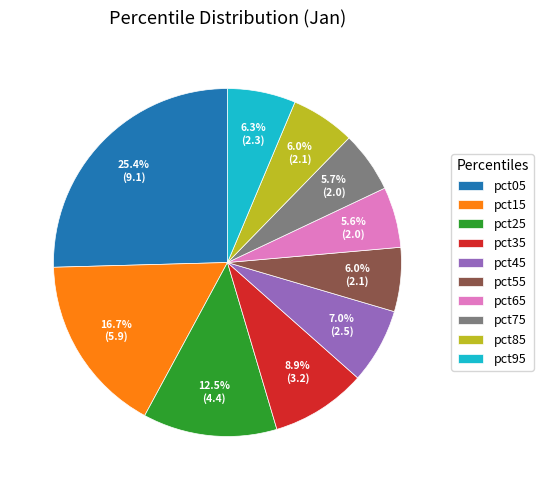

Does pct25 account for over 50% of the chart?

No